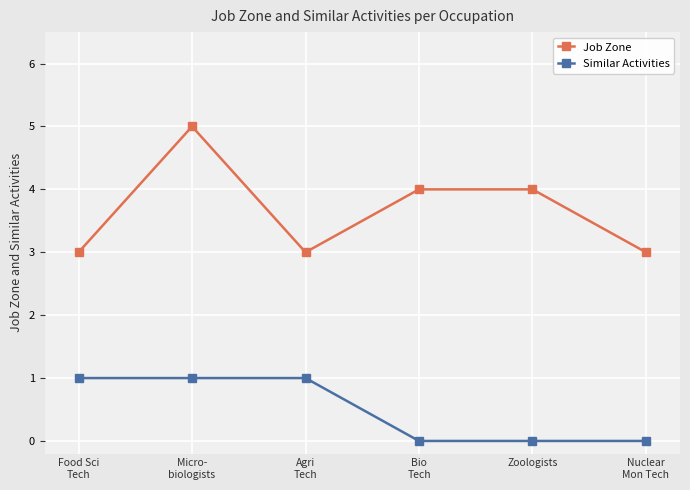

What position from the left is Nuclear
Mon Tech?

6